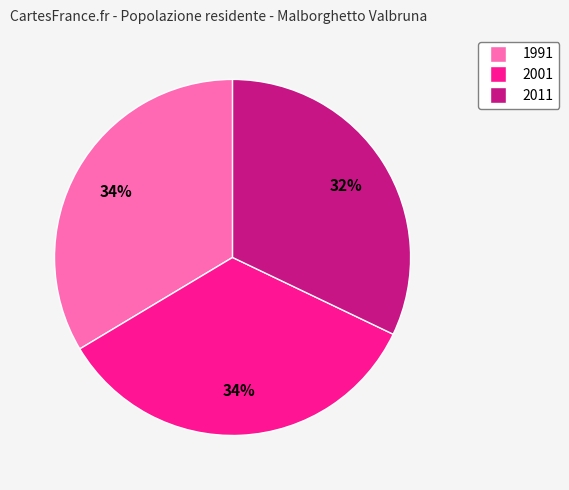

Which has a higher value, 2001 or 2011?

2001